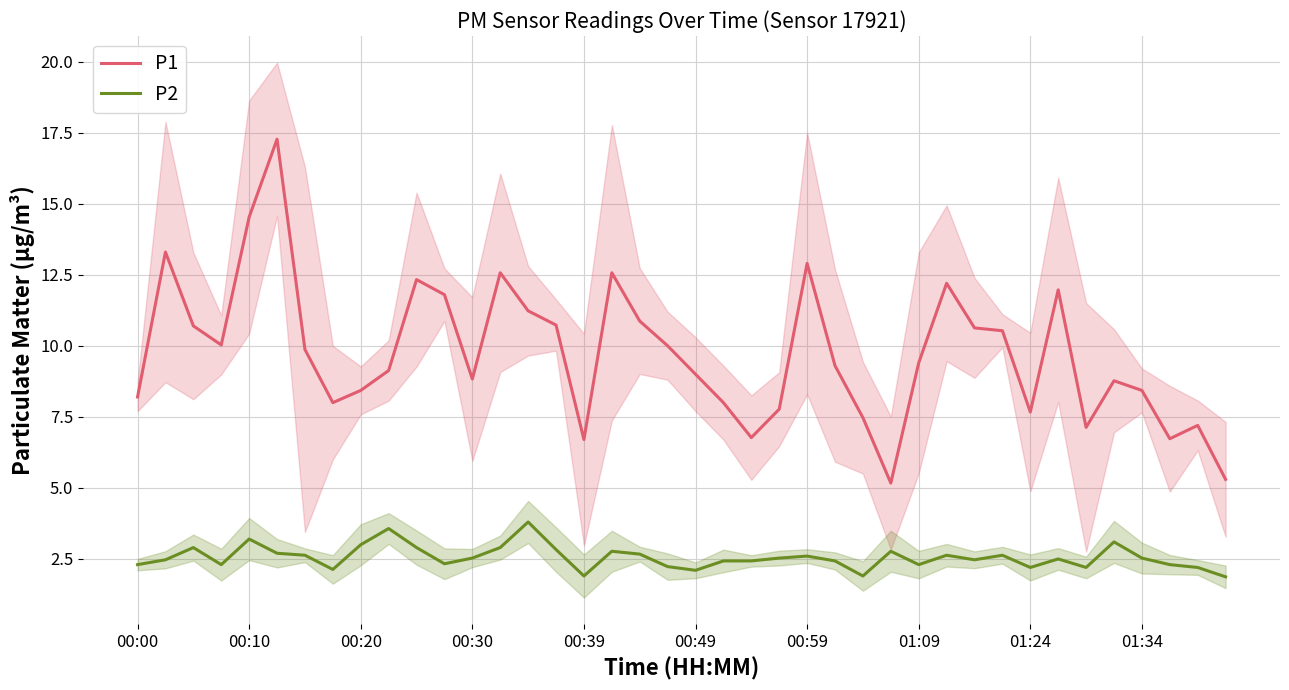

Rank the series by their maximum value, from highest to lowest.

P1, P2